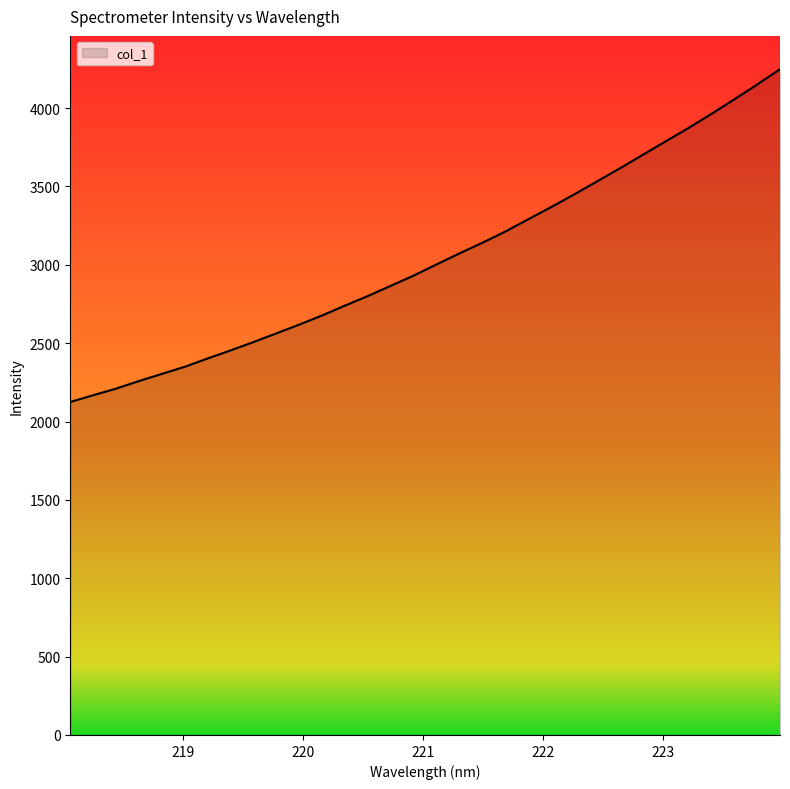

True or false: the data has more than 1 interior local peaks.

False